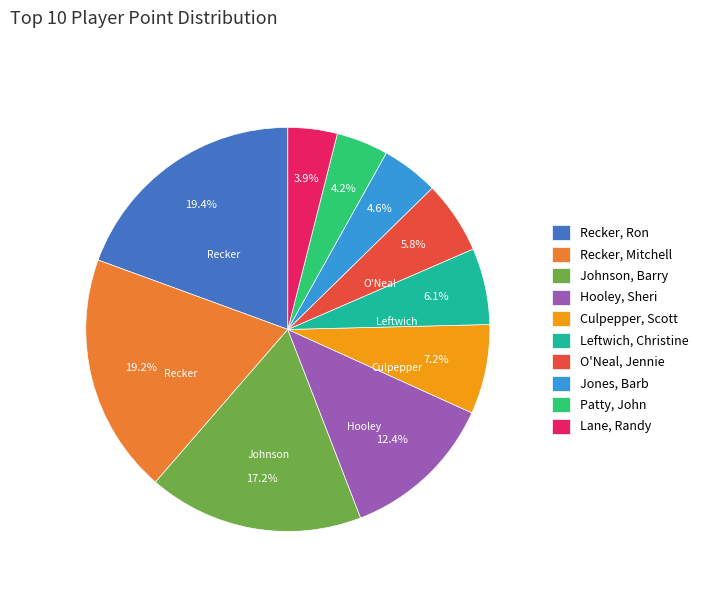

Is there a majority slice in this chart?

No